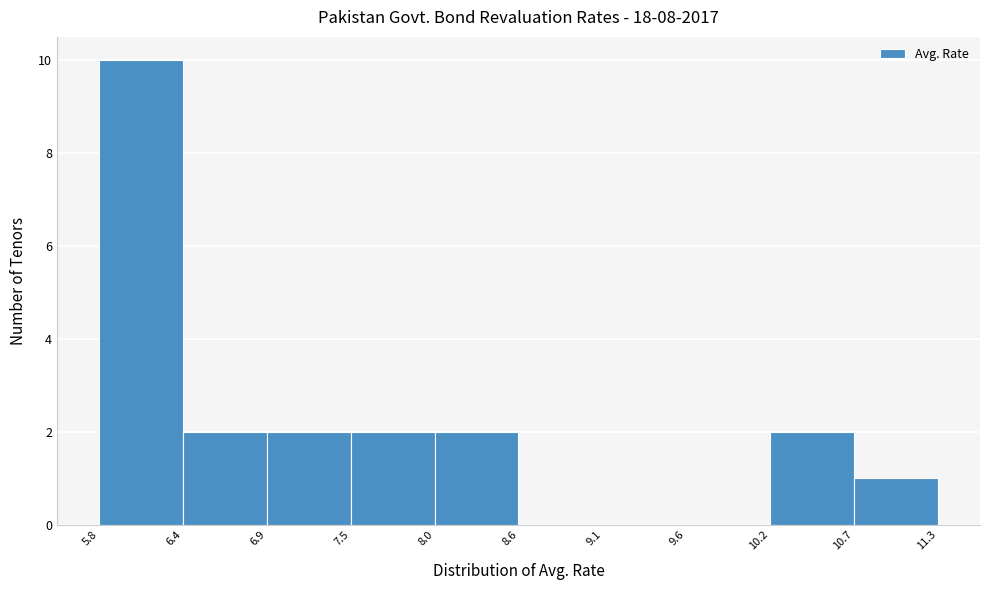

How tall is the bar that spans 6.9 to 7.5 on the x-axis? The values are not printed on the chart, so give them approximately, as read against the axis.

2